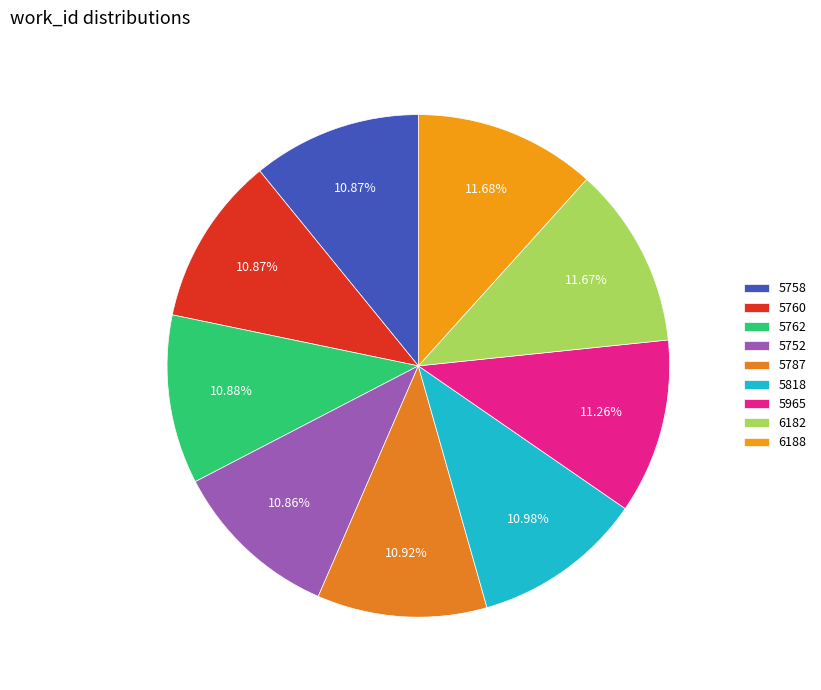

Combined, do 6182 and 5965 account for over 50%?

No